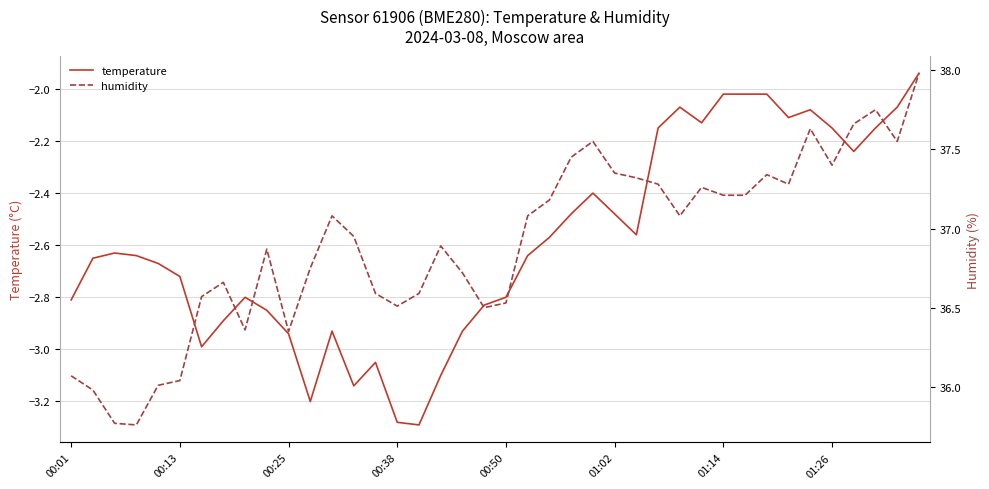

The temperature series shows -4.3 at 01:02. True or false?

False